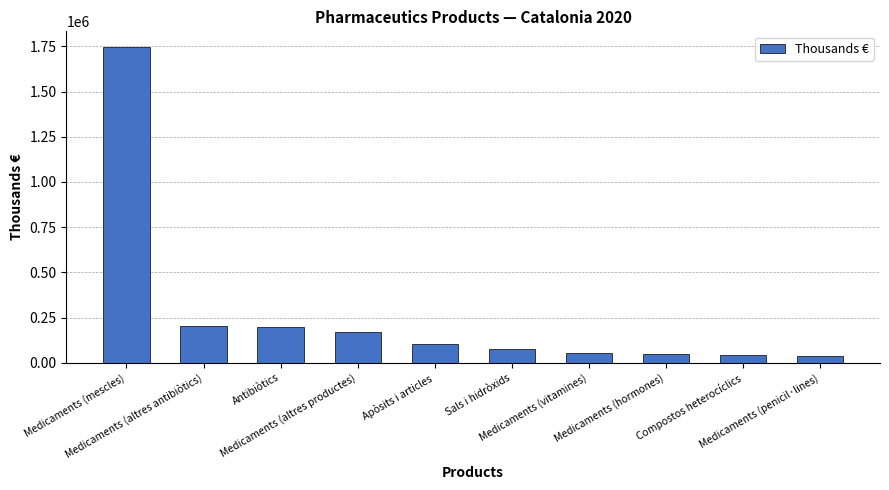

How many bars are there in total?

10